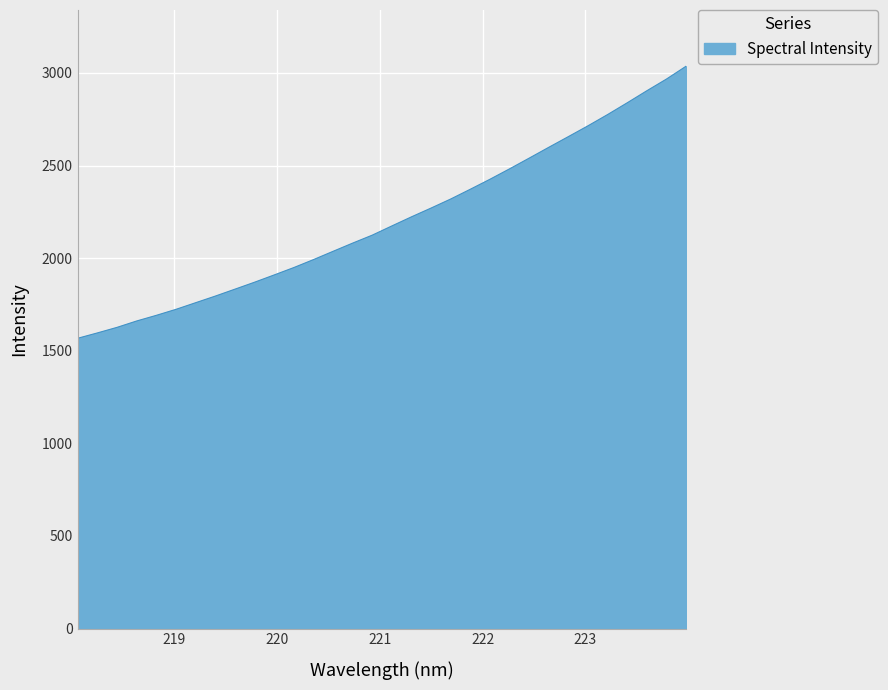

What is the difference between the maximum and minimum values?

1468.8